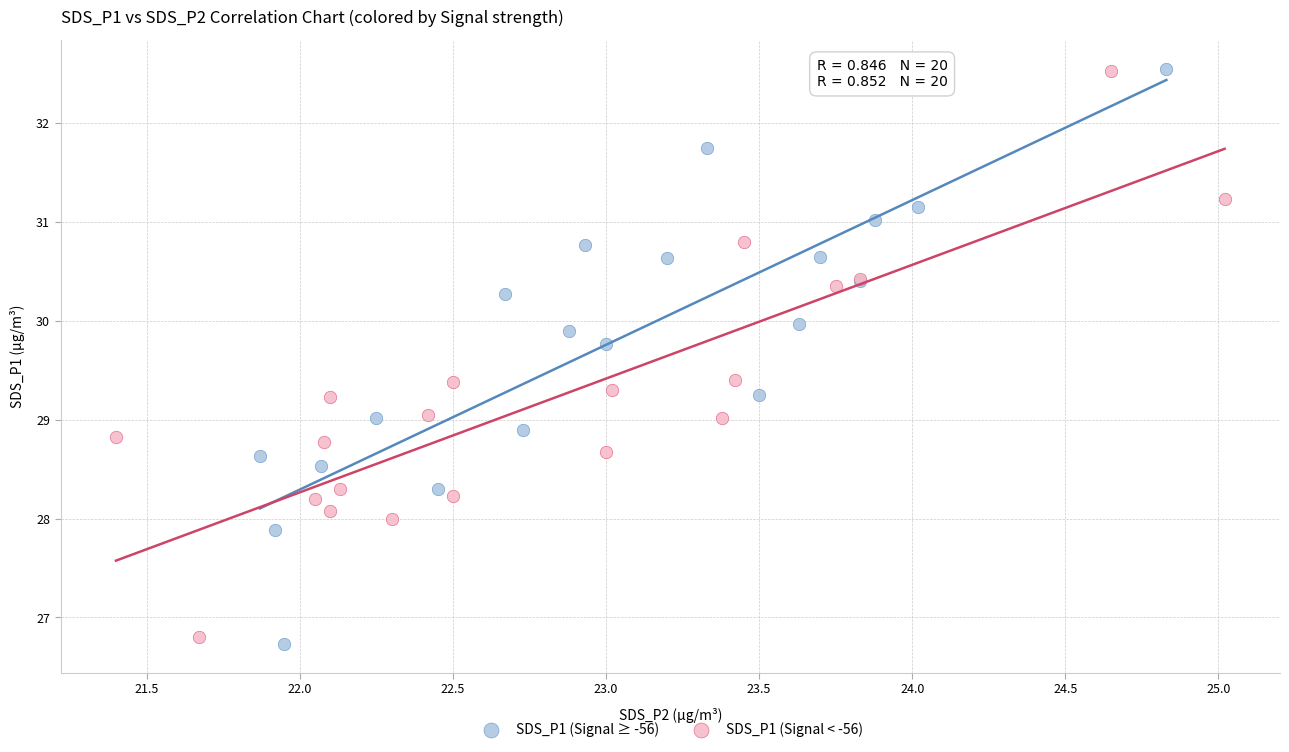

Which series reaches the minimum Y coordinate?

SDS_P1 (Signal ≥ -56)